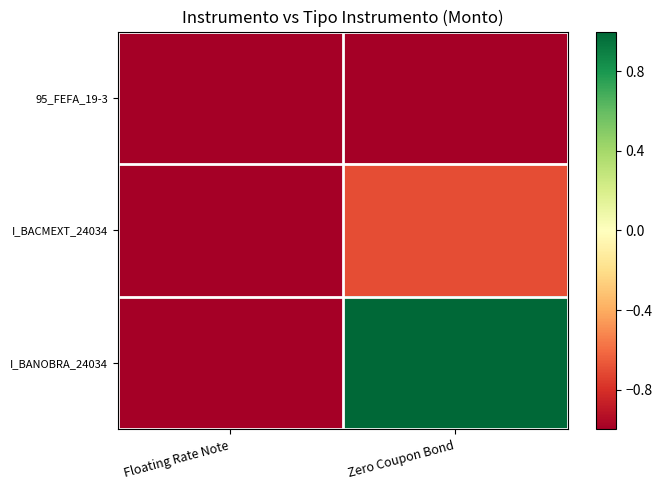

Reading left to right, extract all data points from this chart.

95_FEFA_19-3: Floating Rate Note=-1.0	Zero Coupon Bond=-1.0
I_BACMEXT_24034: Floating Rate Note=-1.0	Zero Coupon Bond=-0.7
I_BANOBRA_24034: Floating Rate Note=-1.0	Zero Coupon Bond=1.0